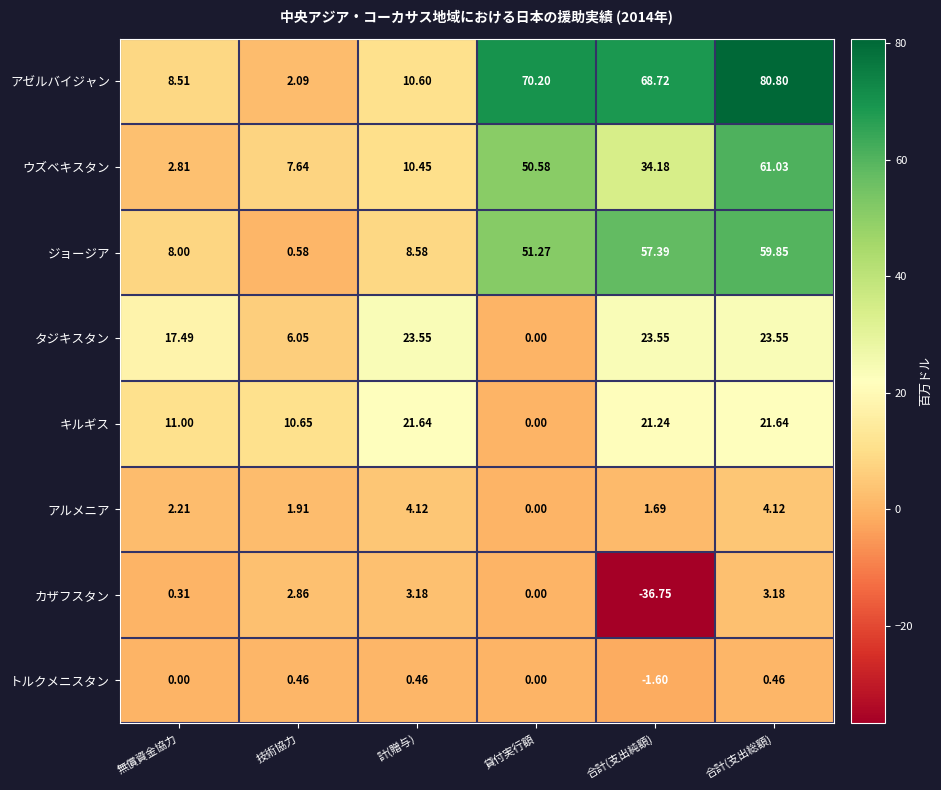

Count the number of categories in the chart.

6